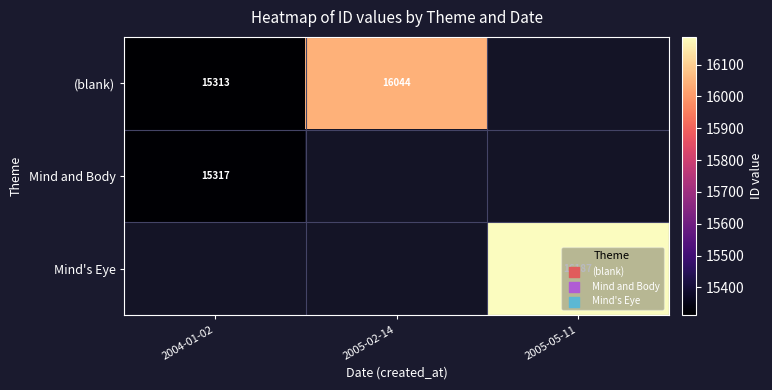

The (blank) series shows 16044 at 2005-02-14. True or false?

True